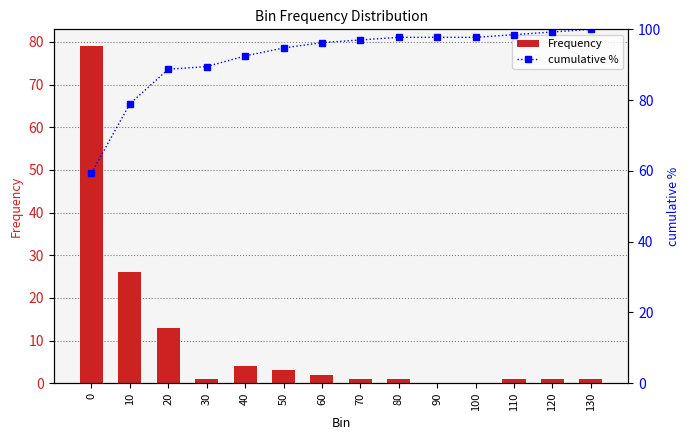

Which series has the largest range (max minus min)?

Frequency